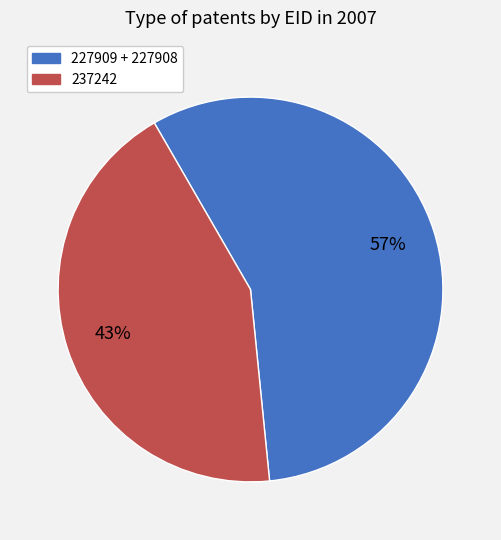

Is there any slice that represents more than half of the pie?

Yes